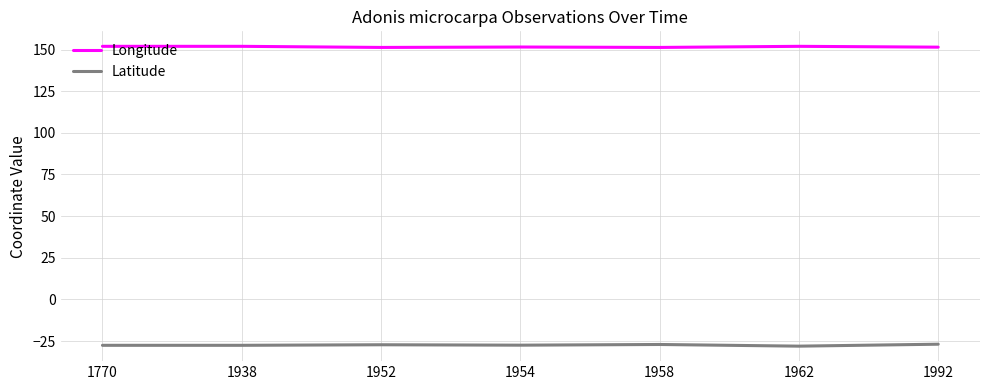

Is it true that Latitude equals -46.1 at 1992?

False